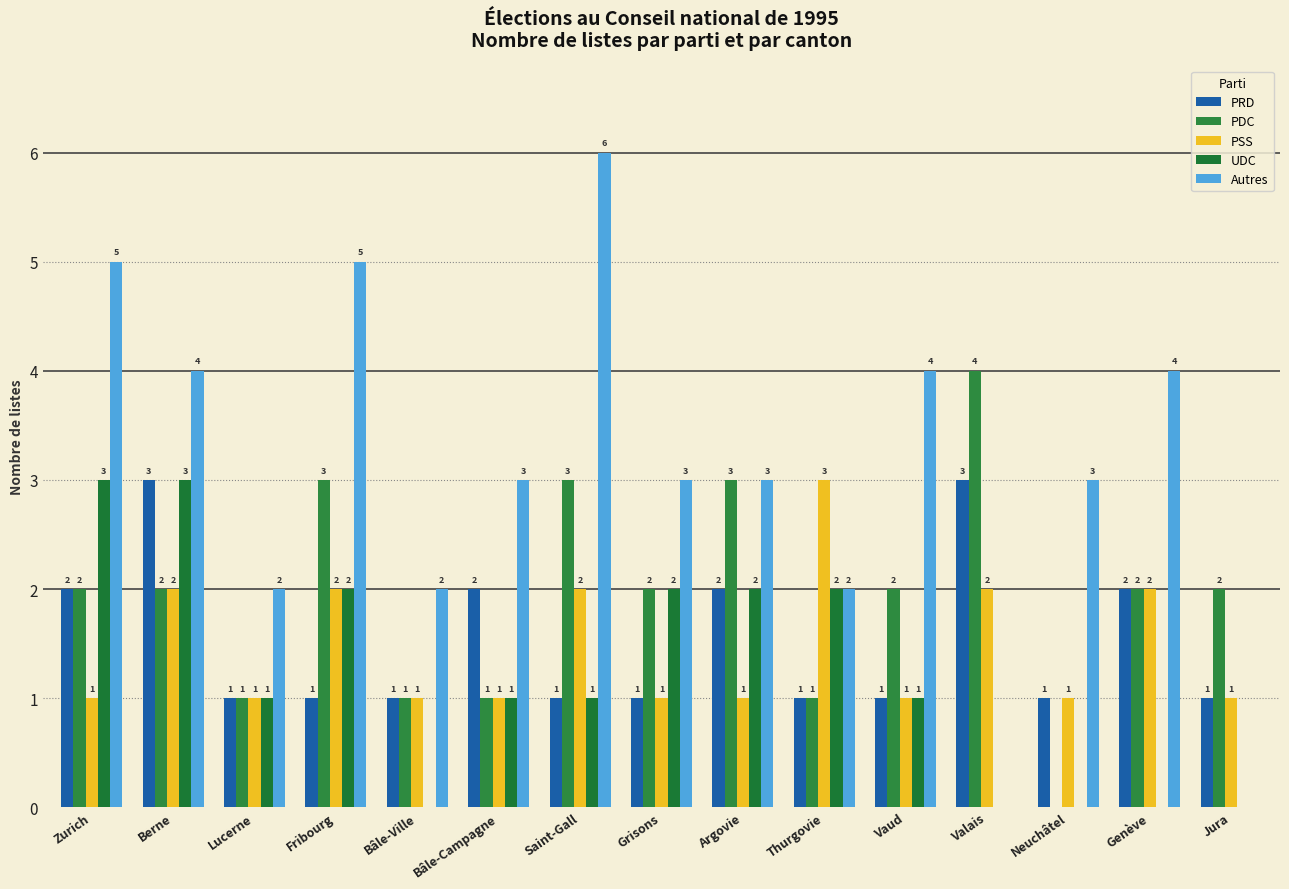

How many groups of bars are there?

15